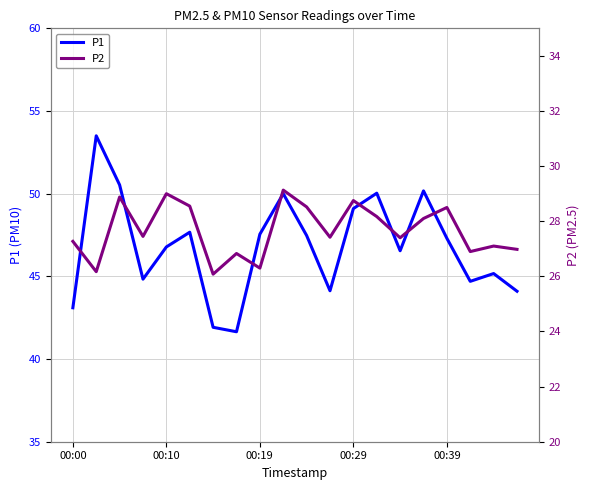

True or false: P1 has a value of 29.7 at 00:10.

False